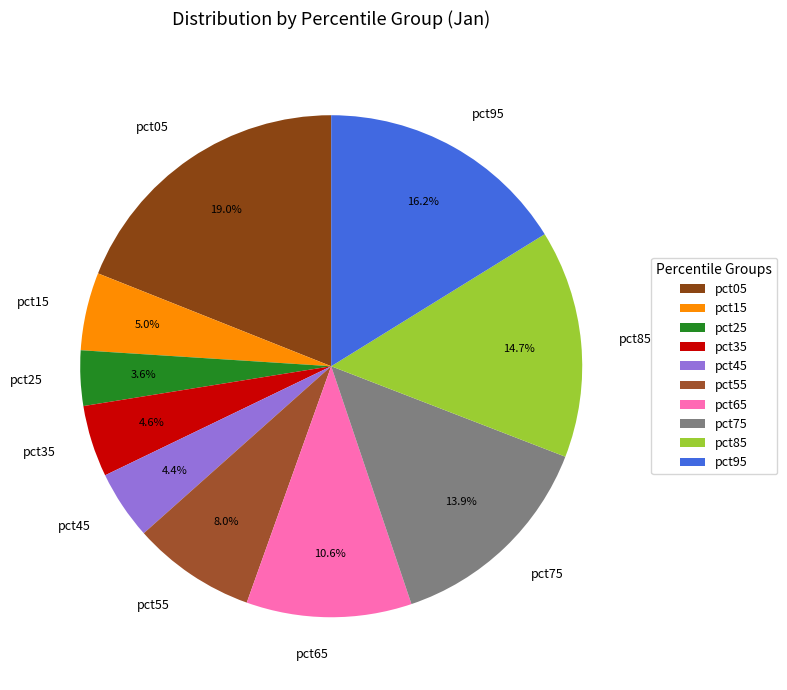

To the nearest percent, what is the difference between the largest and smallest slice percentages?

15%